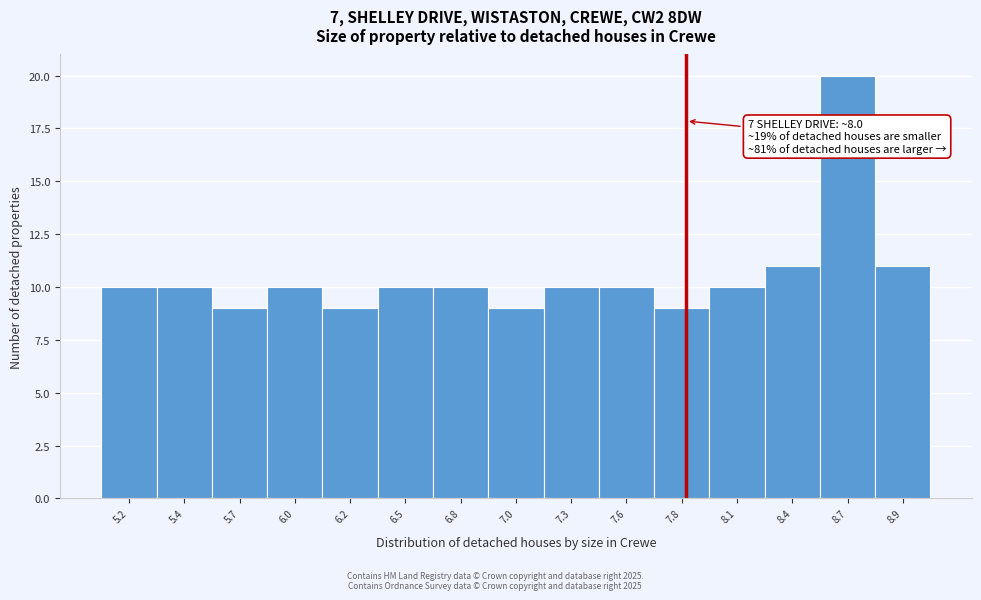

Reading left to right, transcribe all the data shown in this chart.

10	10	9	10	9	10	10	9	10	10	9	10	11	20	11